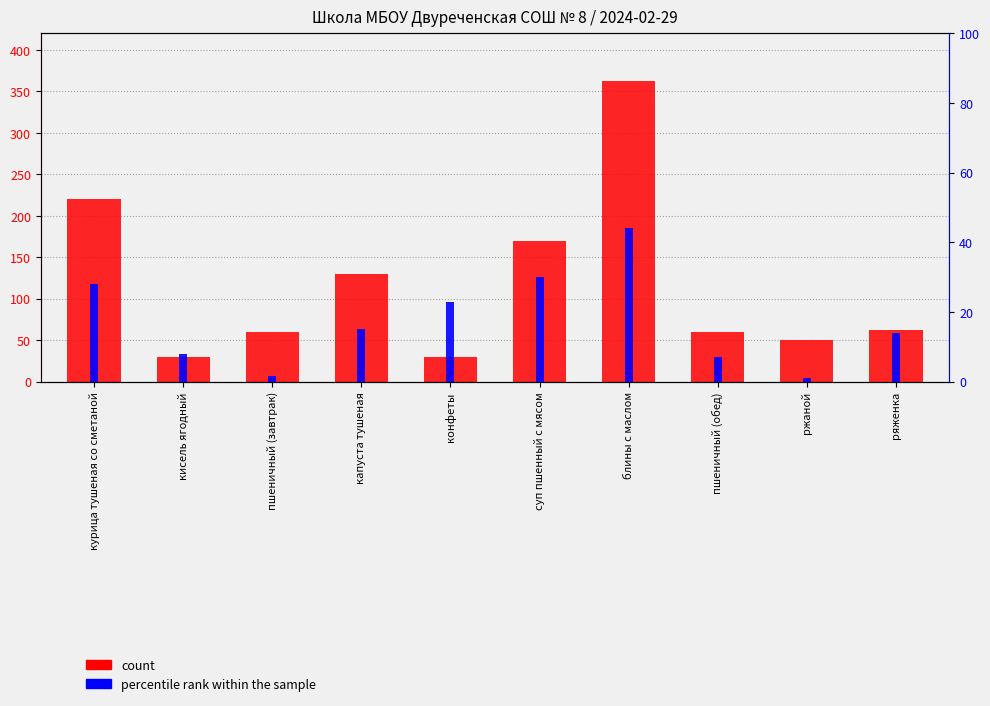

How many values in the percentile rank within the sample series are below 15?

5